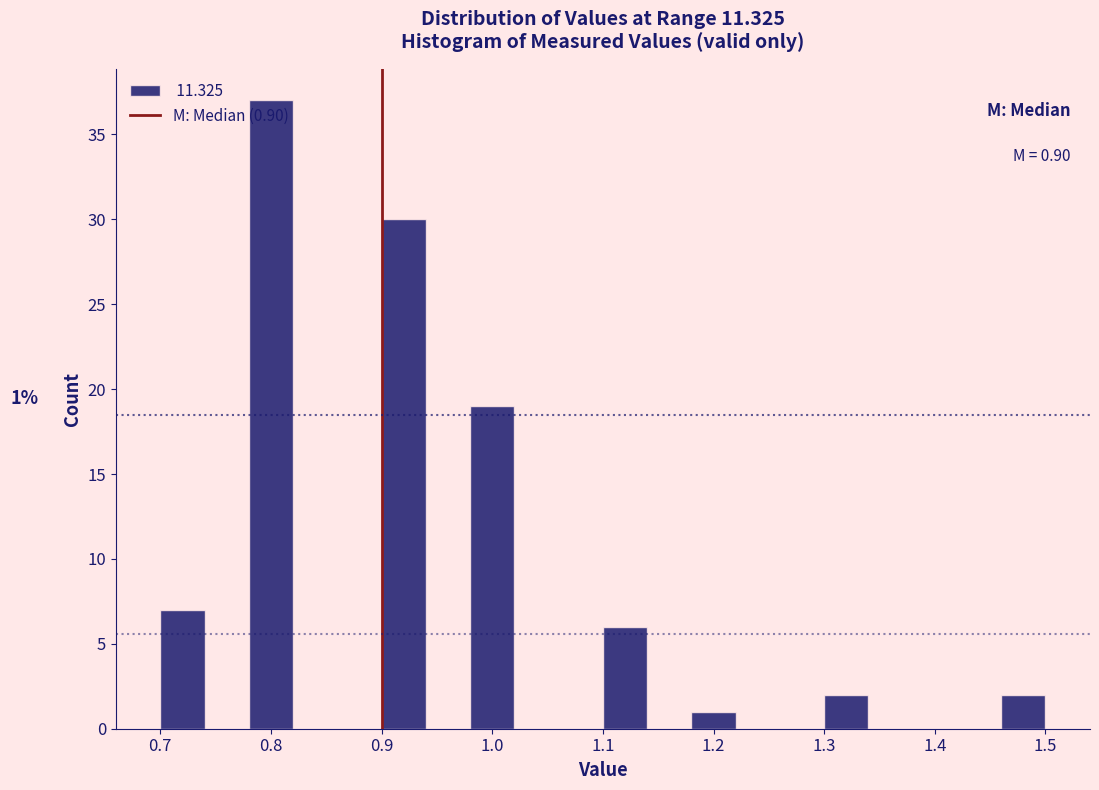

Which range on the x-axis has the tallest bar?

0.78 to 0.82